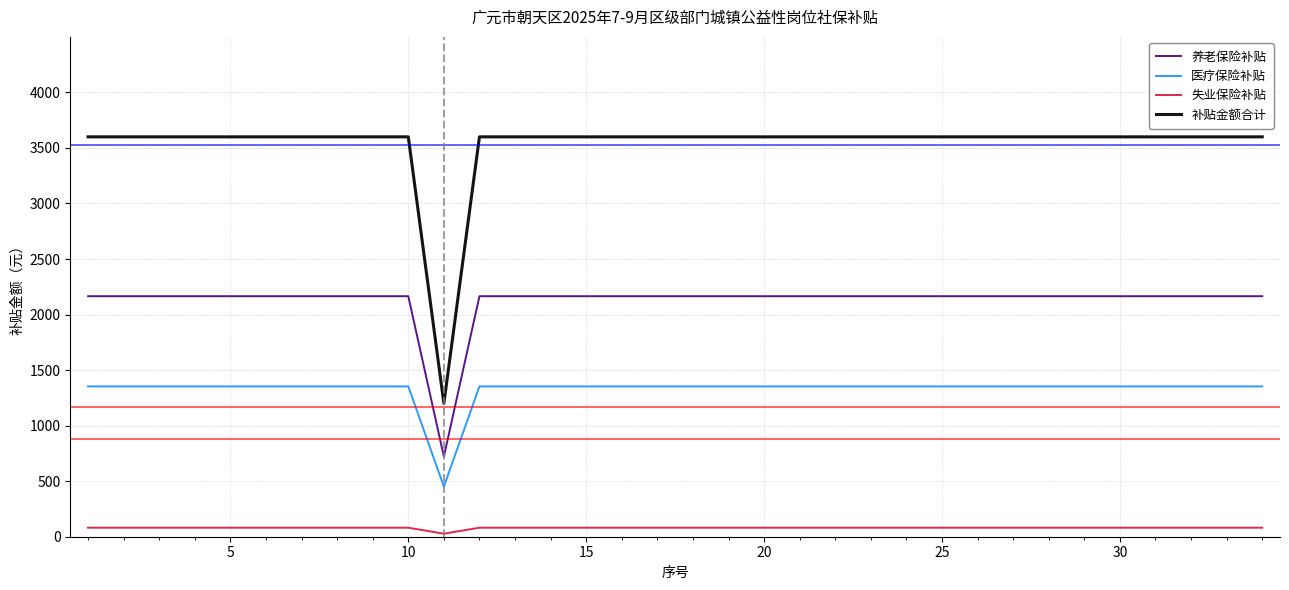

How many values in the 医疗保险补贴 series exceed 1353?

33